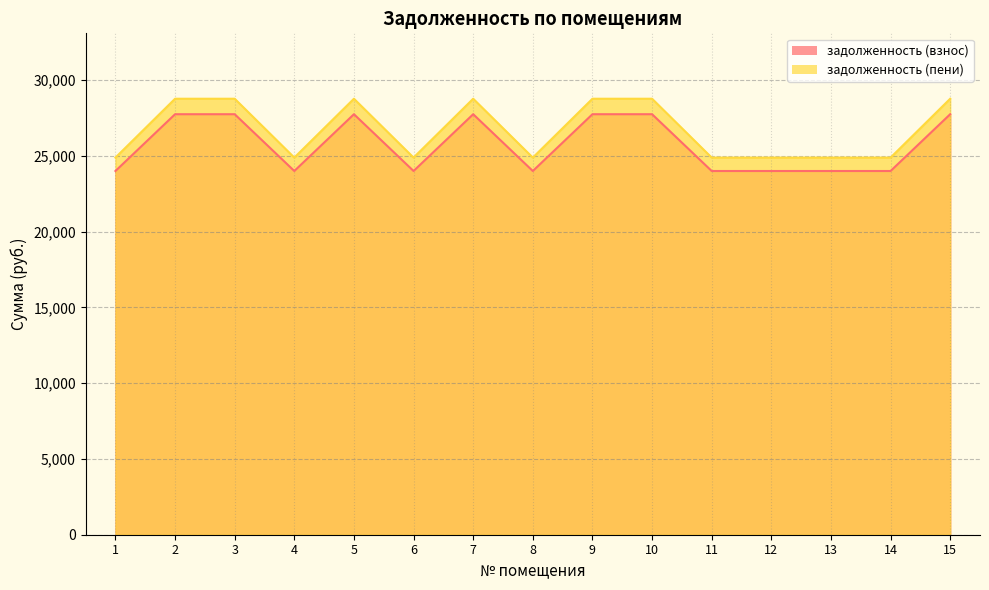

What is the highest value of the задолженность (пени) series?

28777.9